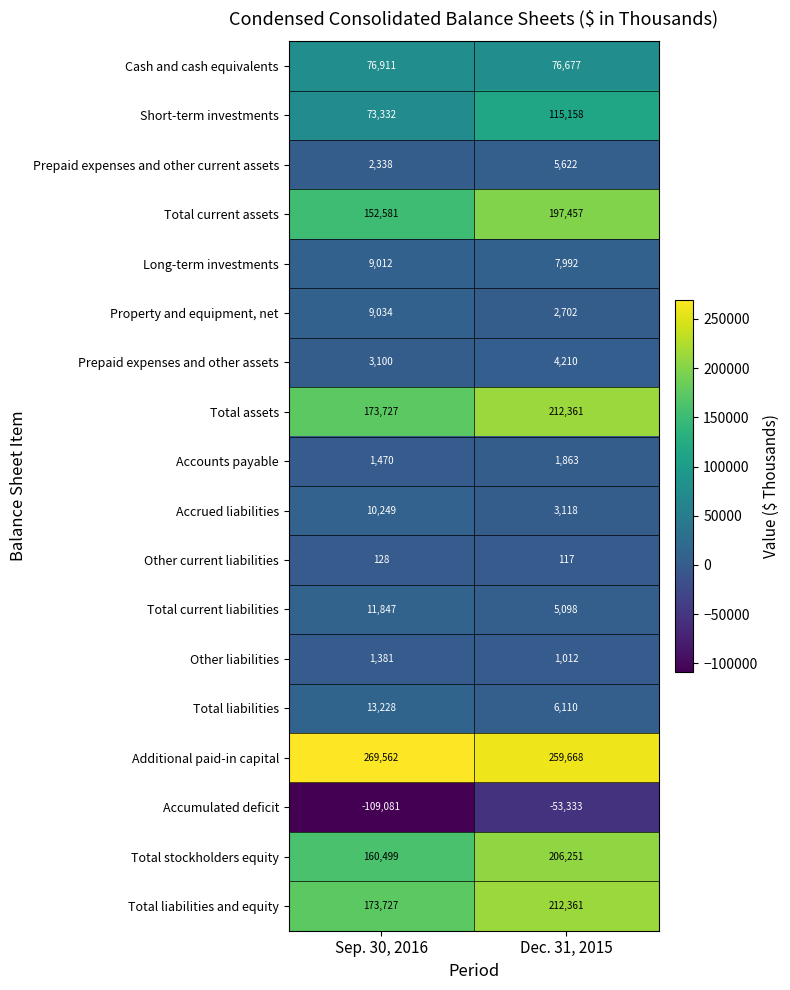

The value of Total stockholders equity at Dec. 31, 2015 is 206251. True or false?

True